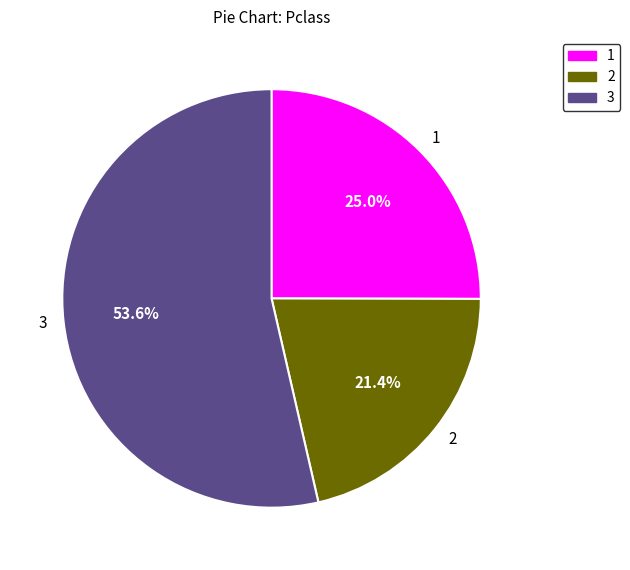

Which category has the biggest portion of the pie?

3